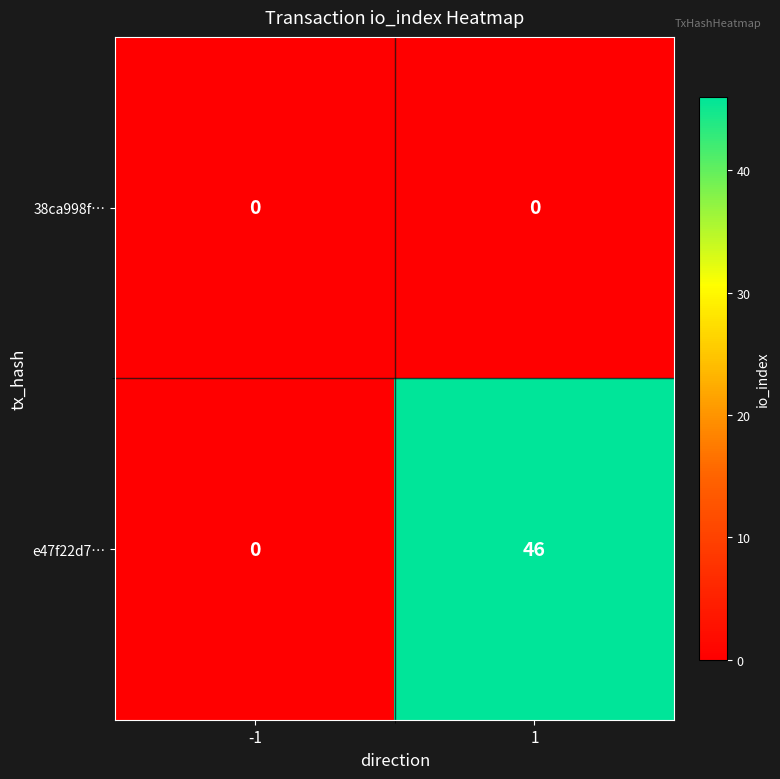

Which series changed the most between -1 and 1?

e47f22d7…